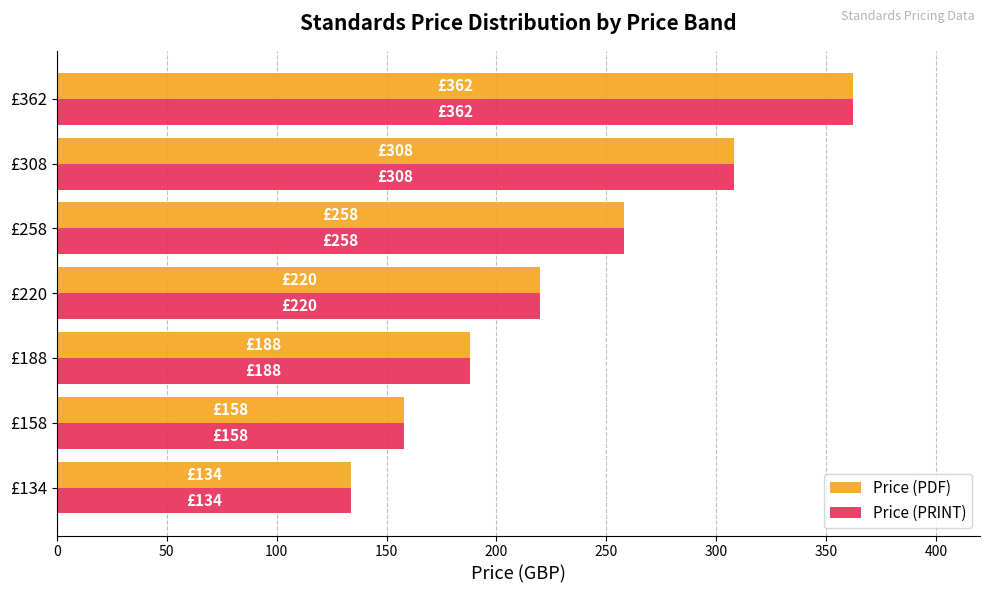

What are all the series names shown in the legend?

Price (PDF), Price (PRINT)